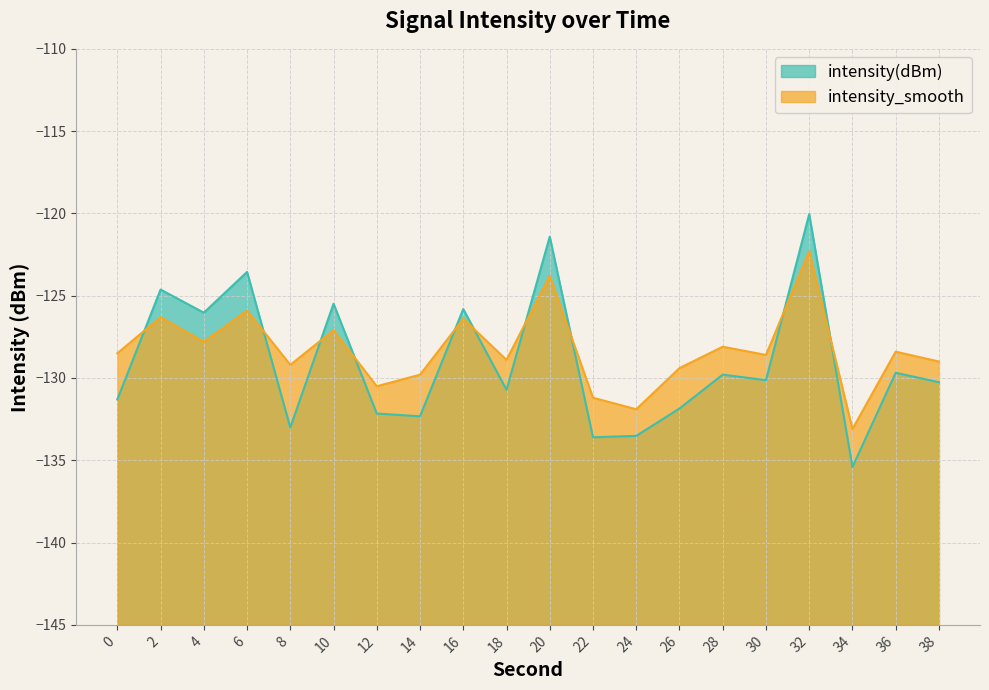

What is the average value of the intensity_smooth series?

-128.3